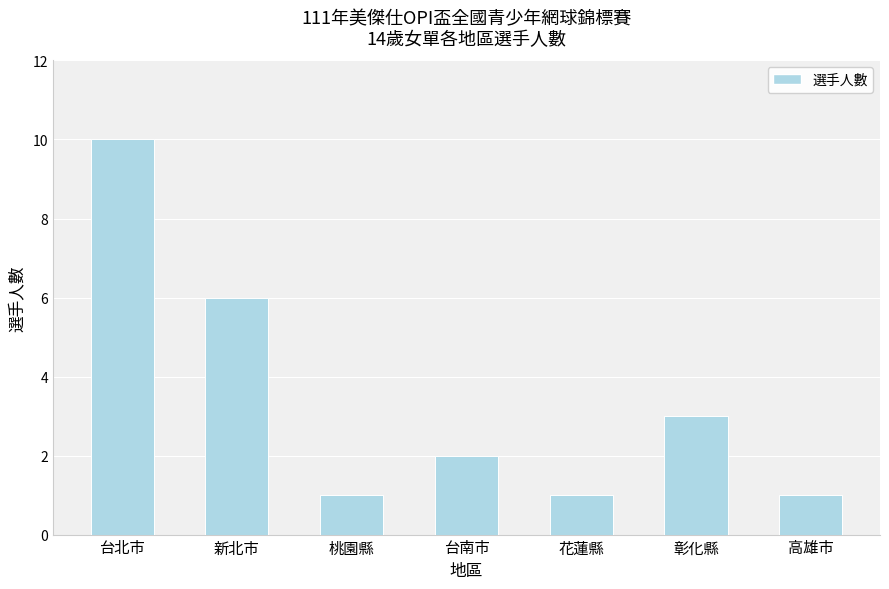

The value at 彰化縣 is 1. True or false?

False